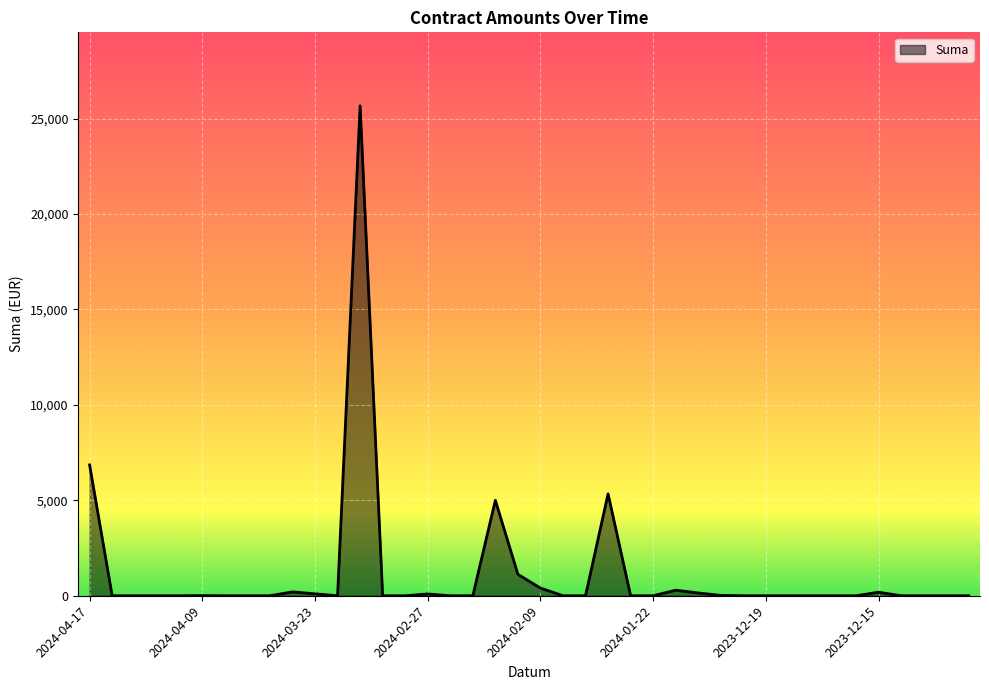

What is the difference between the maximum and minimum values?

25668.0